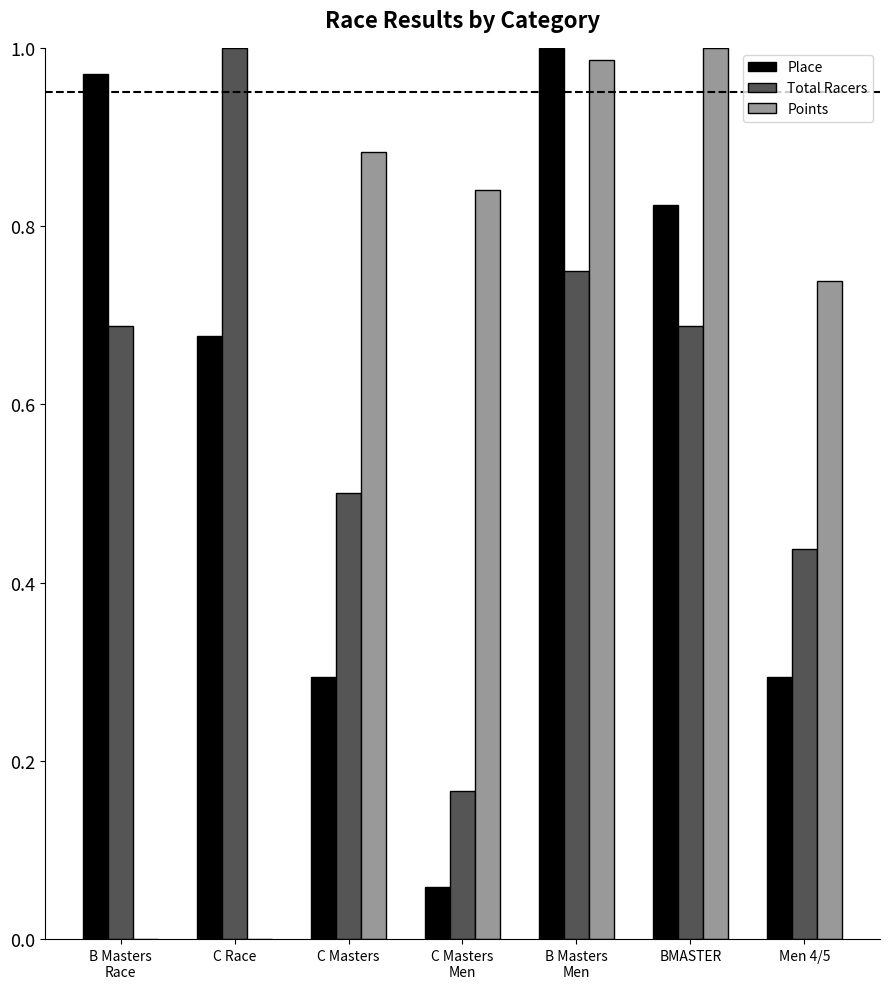

The Points series shows 1.0 at BMASTER. True or false?

True